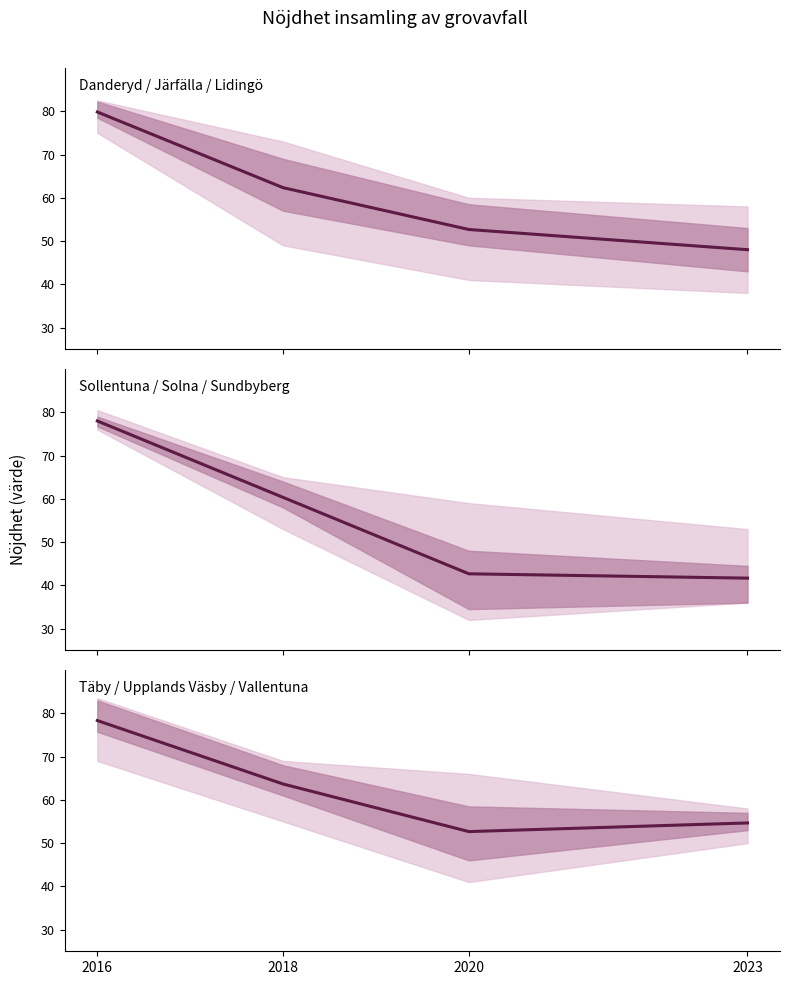

True or false: Sollentuna / Solna / Sundbyberg has more than 0 points higher than both neighbors.

False